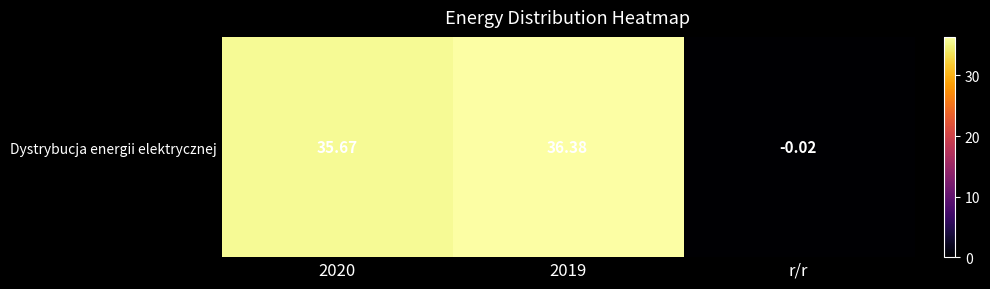

Which category has the highest value across all series?

2019